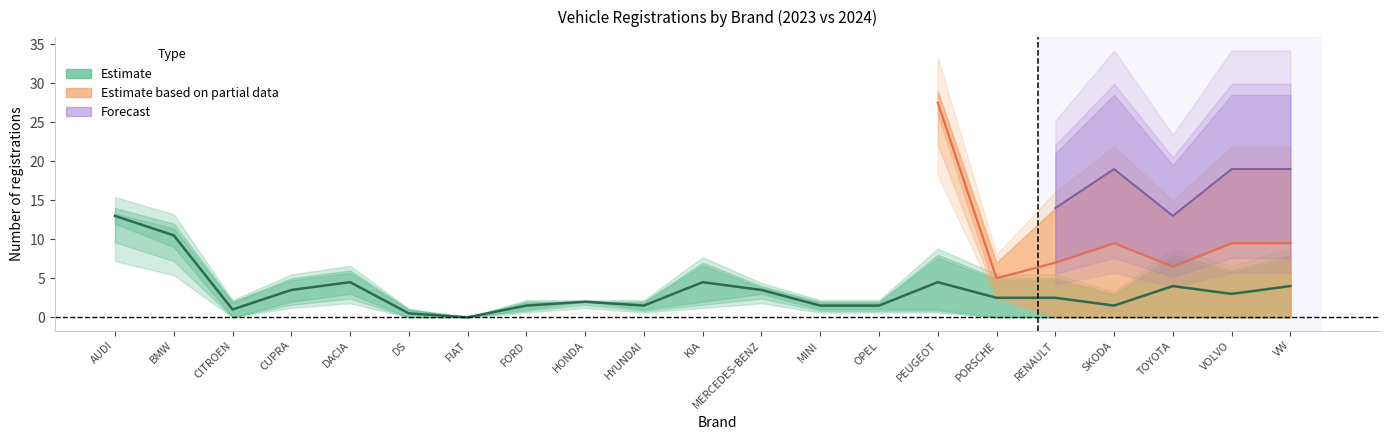

How many lines are shown in the chart?

4